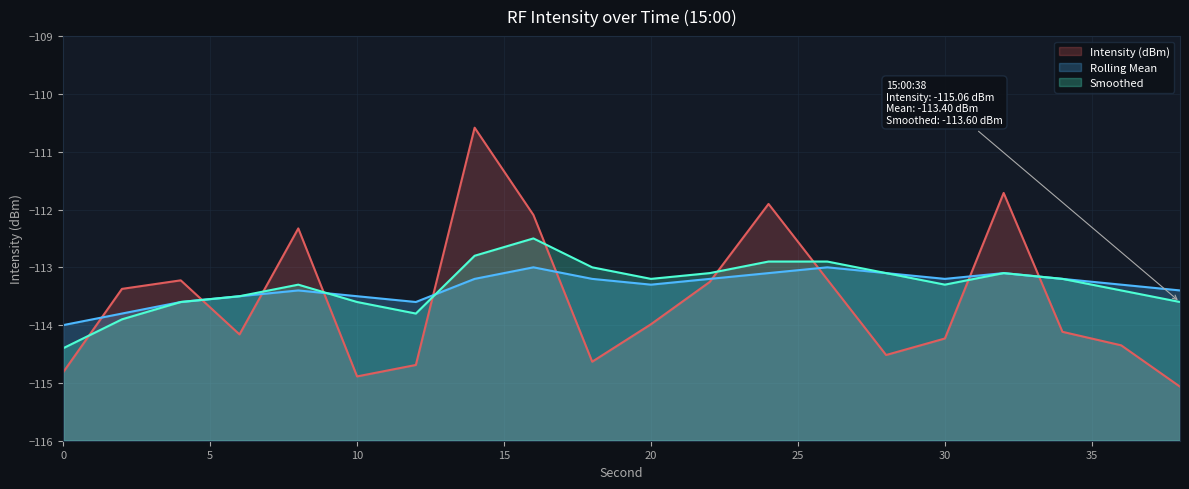

Does the chart display data point markers on the line(s)?

No